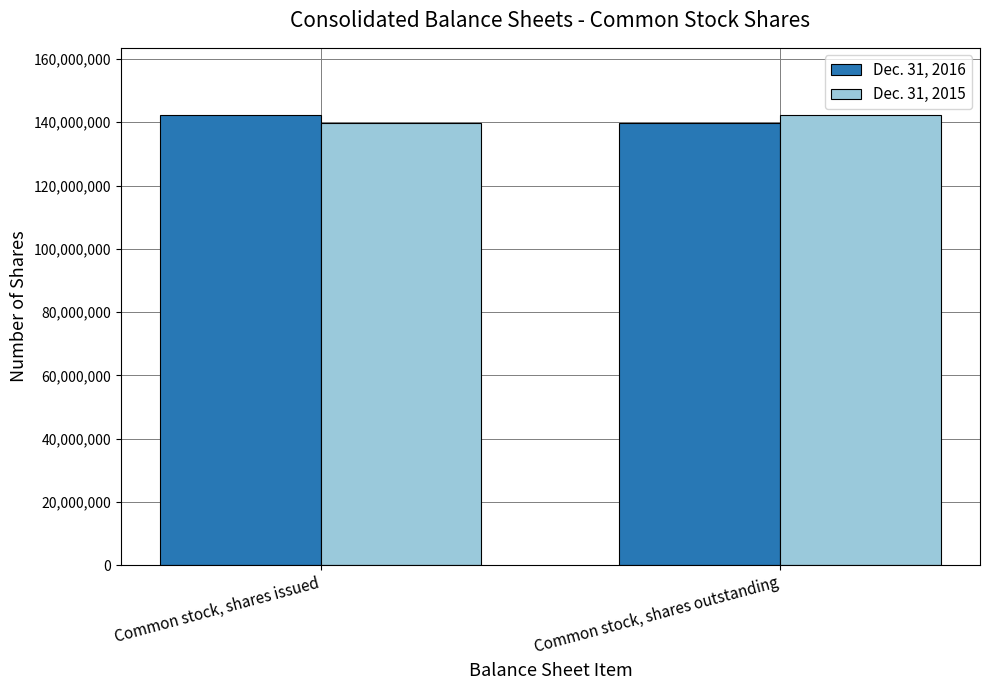

The value of Dec. 31, 2016 at Common stock, shares outstanding is 41405407. True or false?

False